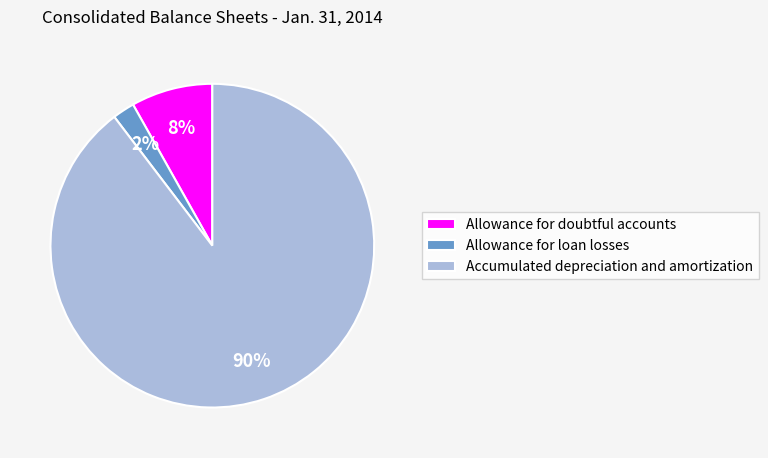

Does Accumulated depreciation and amortization account for over 50% of the chart?

Yes